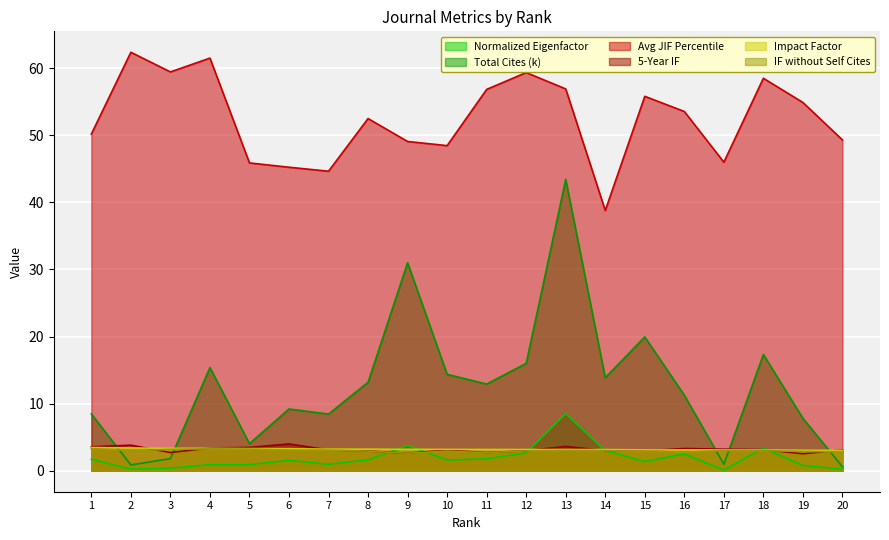

True or false: Avg JIF Percentile and Total Cites (k) cross at least once.

False